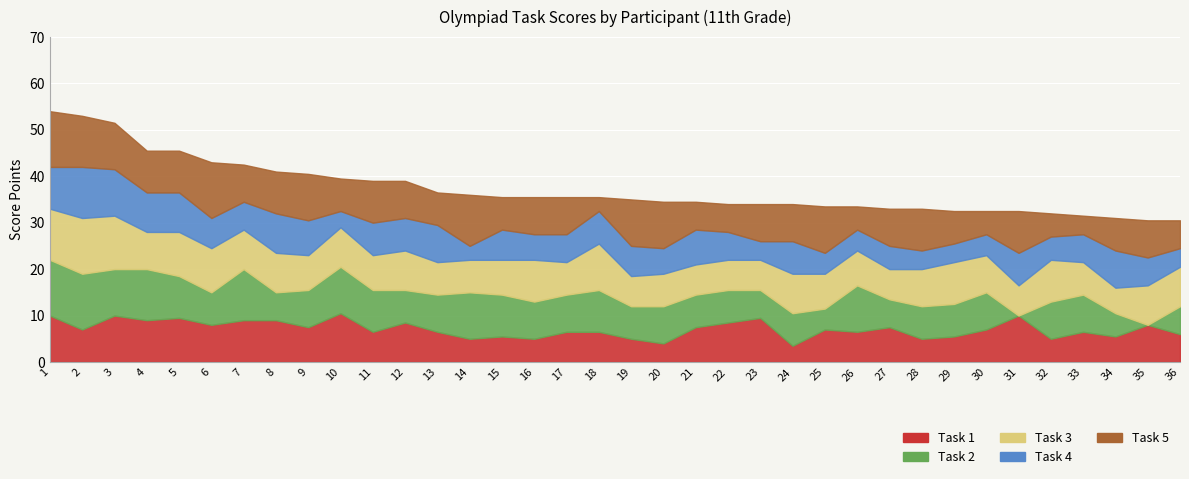

At which label does Task 3 (Завдання 3) reach its peak?

2